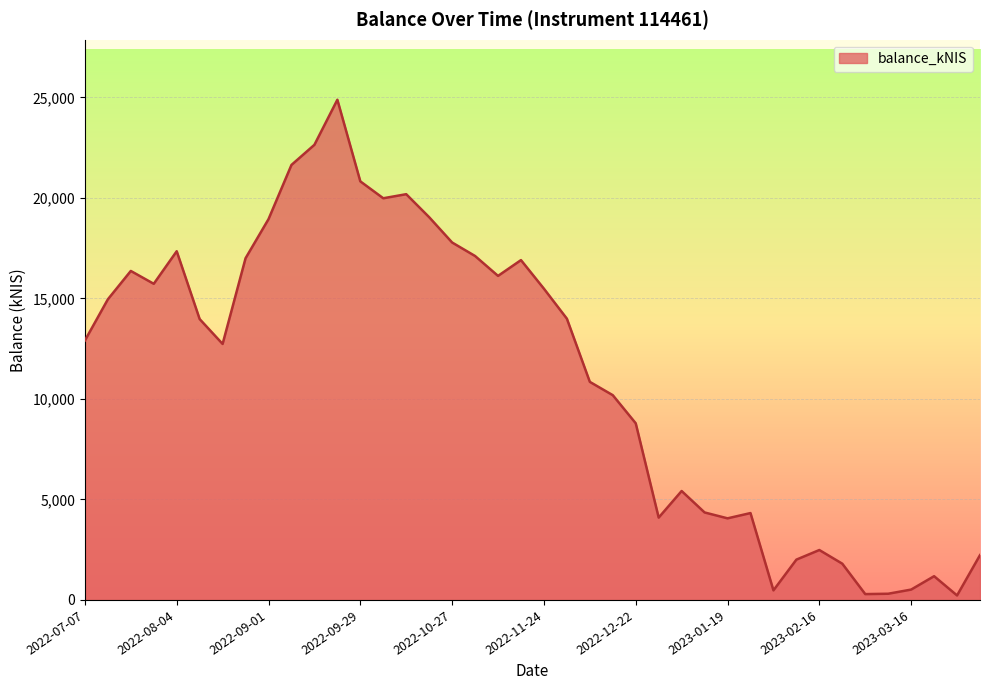

What is the maximum value shown in the chart?

24882.0